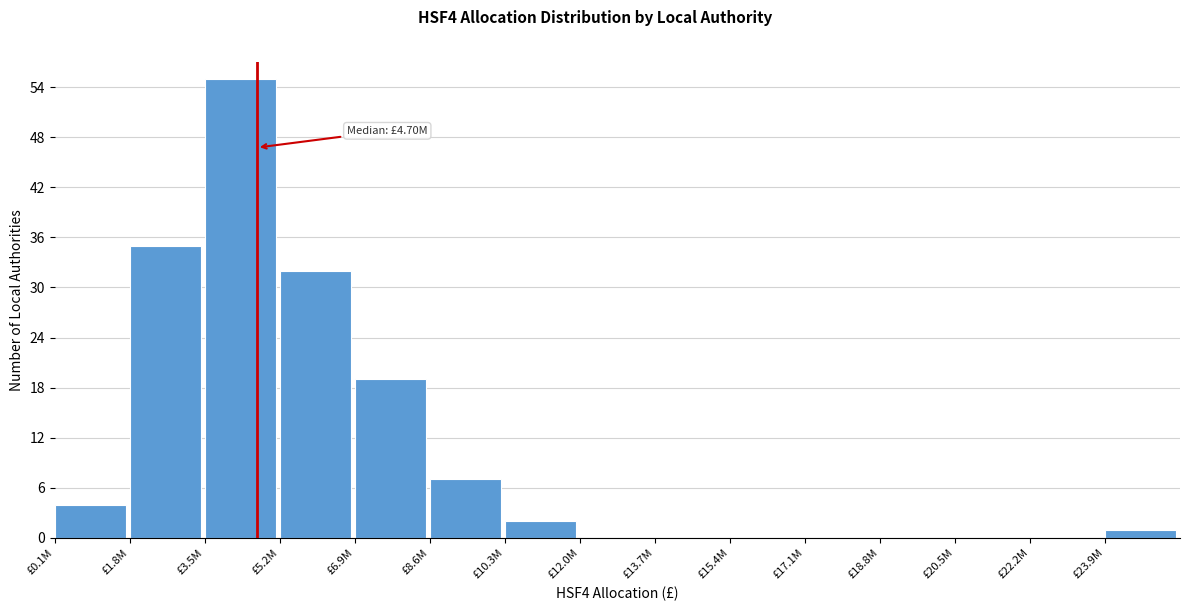

Reading right to left, list all the values displayed in this chart.

£23.9M=1	£22.2M=0	£20.5M=0	£18.8M=0	£17.1M=0	£15.4M=0	£13.7M=0	£12.0M=0	£10.3M=2	£8.6M=7	£6.9M=19	£5.2M=32	£3.5M=55	£1.8M=35	£0.1M=4